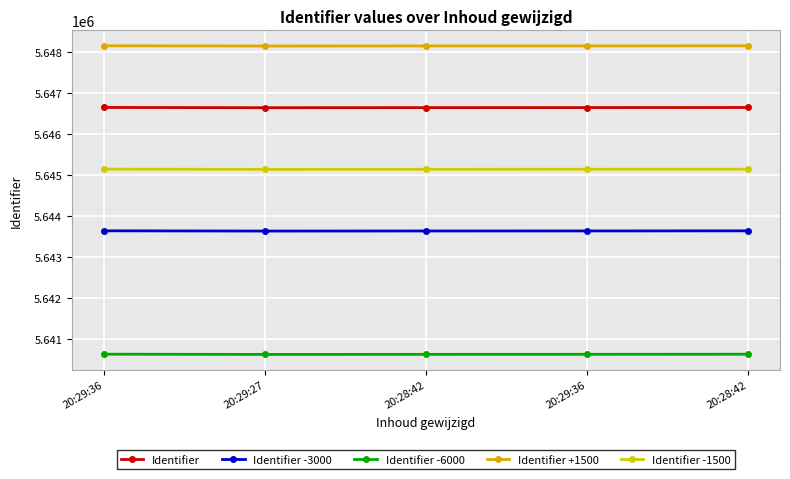

How many data points does each series have?

5